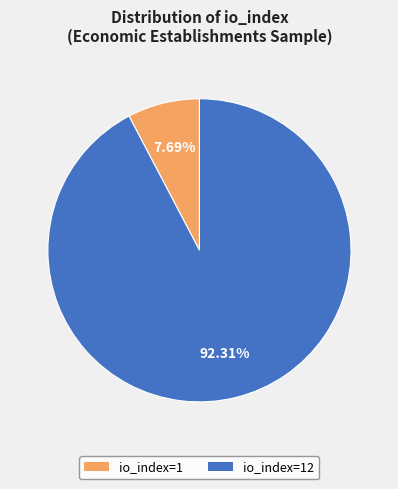

Which slice is the smallest?

io_index=1